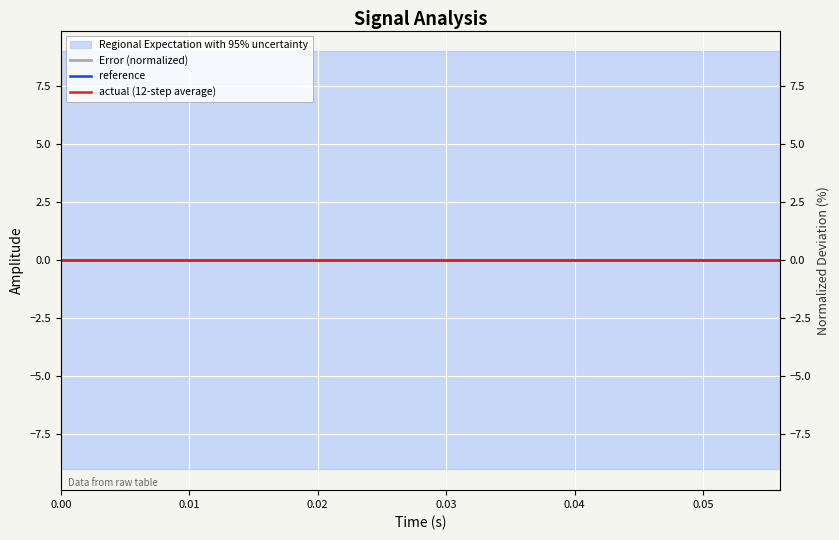

Reading right to left, what are all the values shown in this chart?

Error (normalized): 0.0	0.0	0.0	0.0	0.0	0.0	0.0	0.0	0.0	0.0	0.0	0.0	0.0	0.0	0.0
reference: 0.0	0.0	0.0	0.0	0.0	0.0	0.0	0.0	0.0	0.0	0.0	0.0	0.0	0.0	0.0
actual (12-step average): 0.0	0.0	0.0	0.0	0.0	0.0	0.0	0.0	0.0	0.0	0.0	0.0	0.0	0.0	0.0